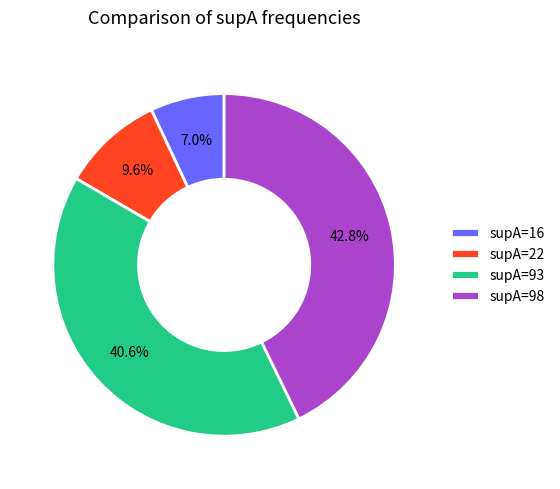

Between supA=22 and supA=98, which is larger?

supA=98